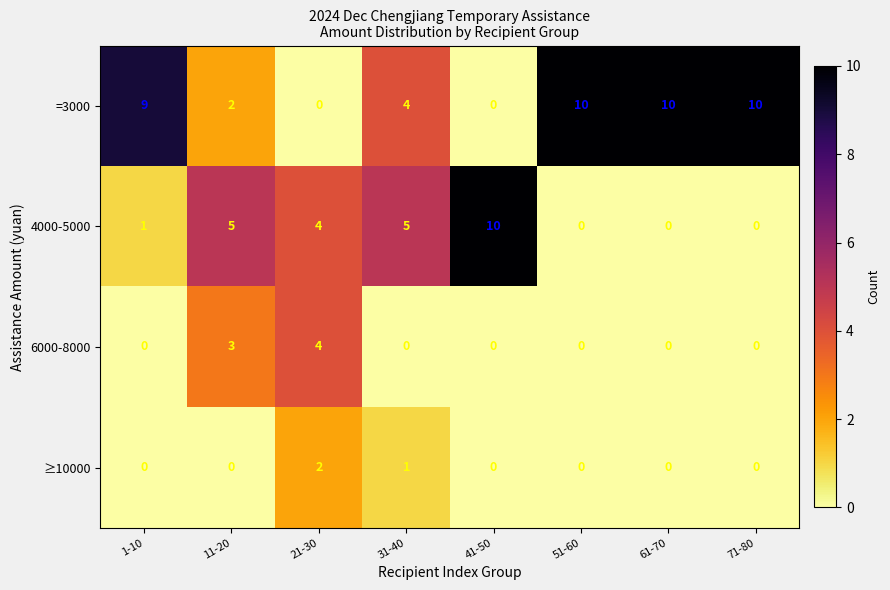

Count the number of data series in this chart.

4